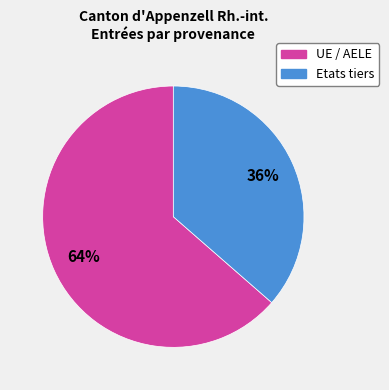

Count the number of slices in the pie.

2